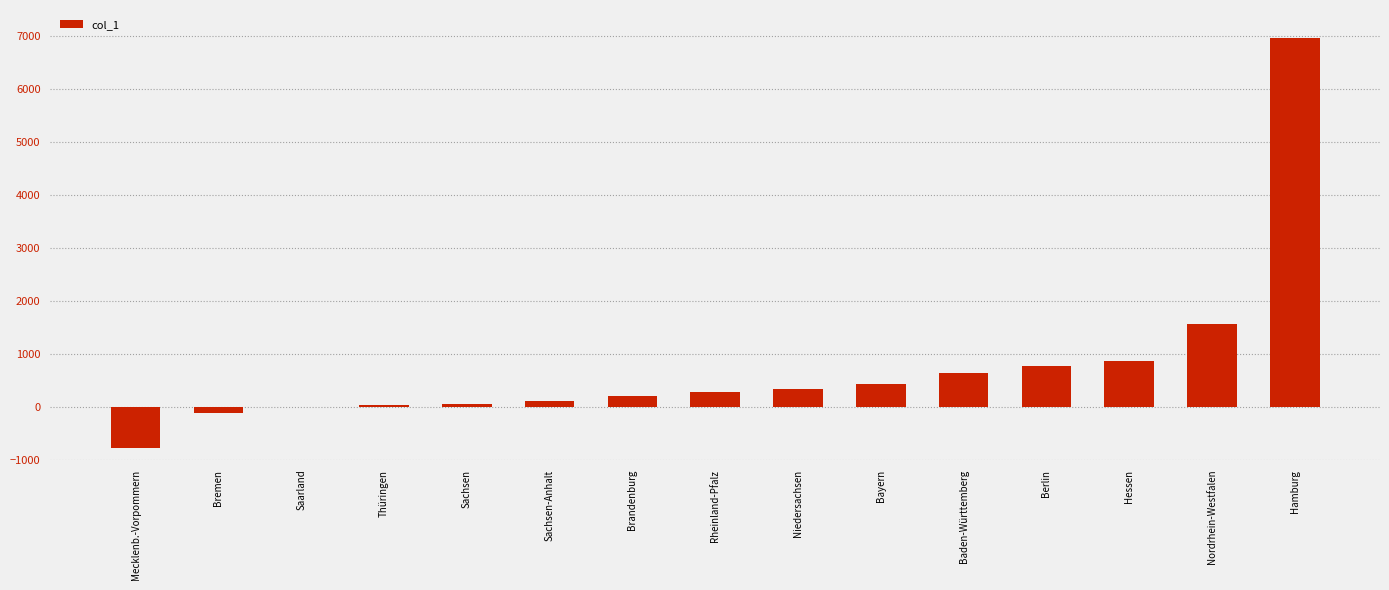

At which category does the chart reach its peak across all series?

Hamburg